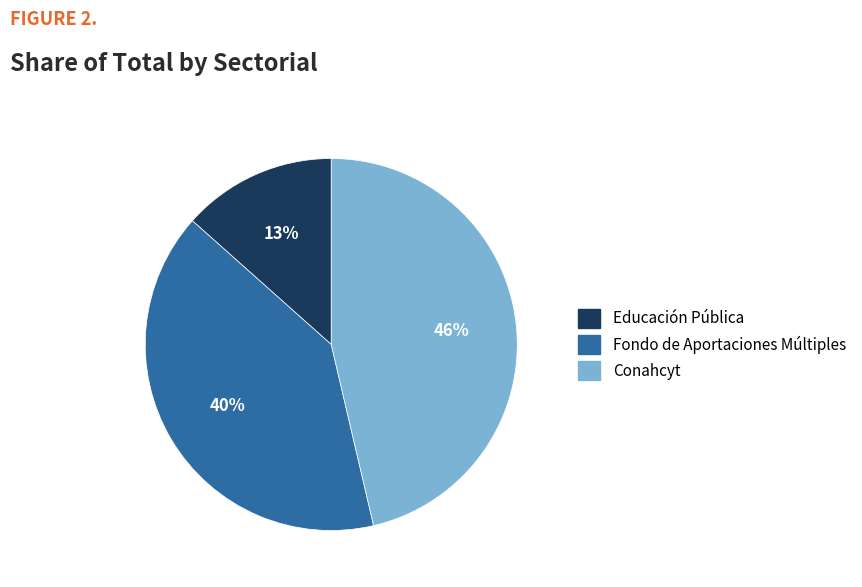

How many segments does this pie chart have?

3